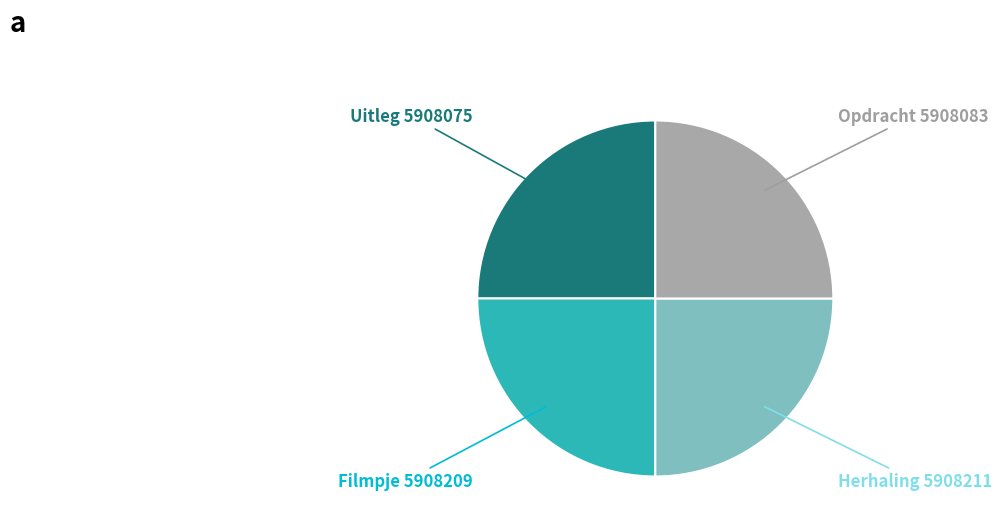

What is the ratio of the value at Filmpje to the value at Herhaling?

1.0